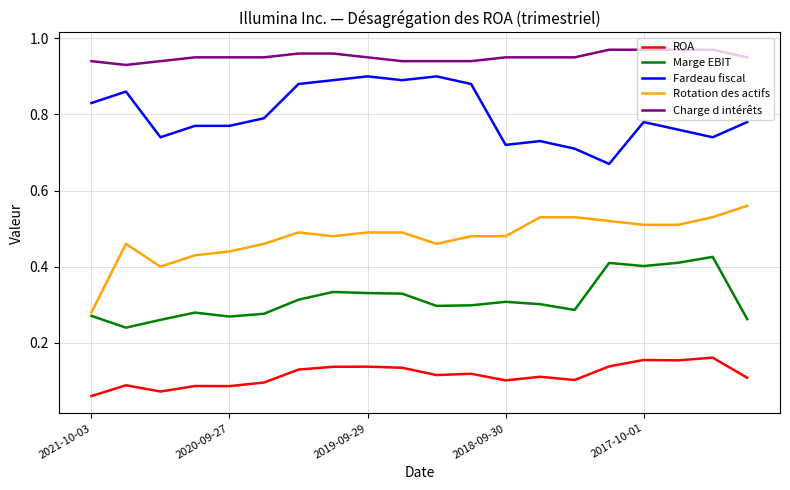

Rank the series by their average value, from highest to lowest.

Charge d intérêts, Fardeau fiscal, Rotation des actifs, Marge EBIT, ROA